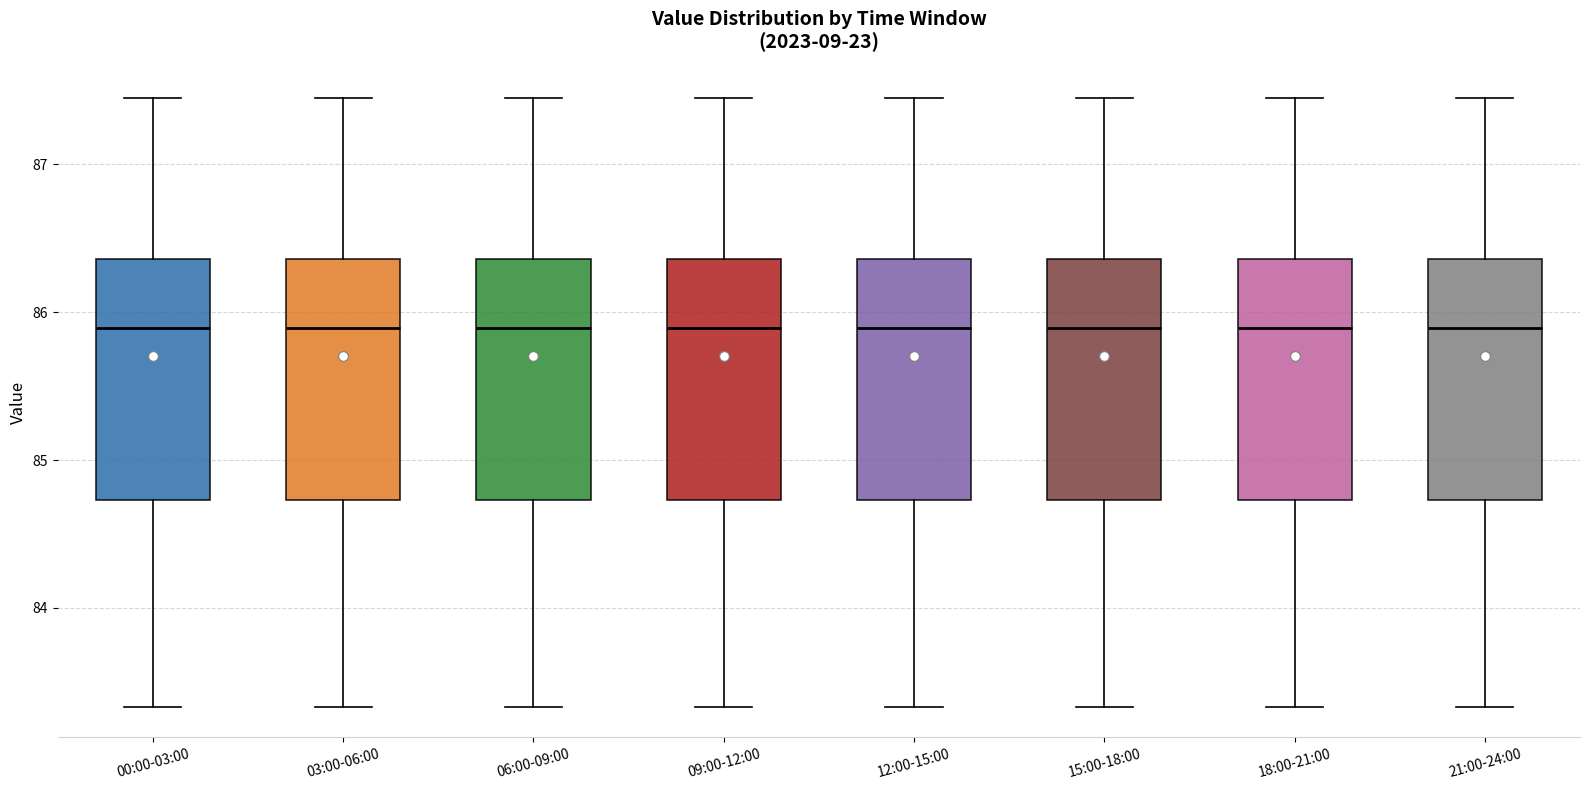

Where does the median line of the box for 21:00-24:00 sit on the y-axis? The values are not printed on the chart, so give them approximately, as read against the axis.

85.9